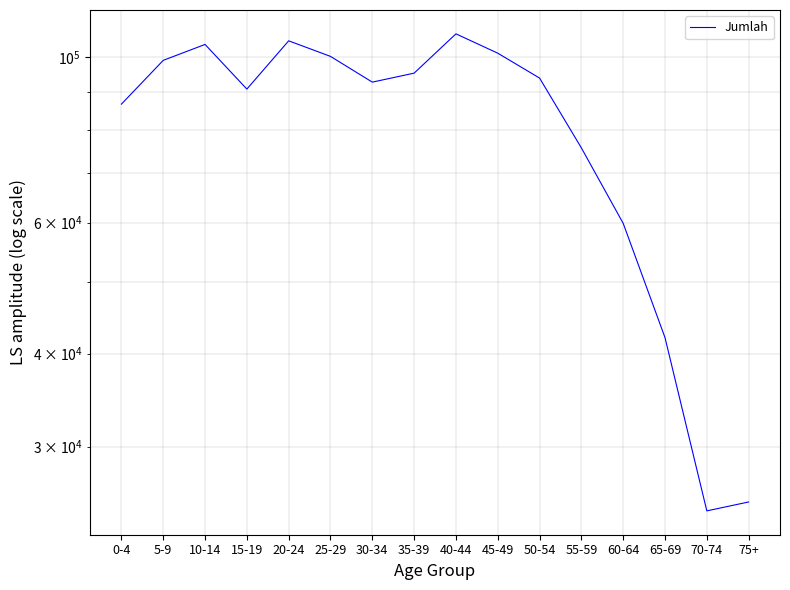

Rank the categories by value from highest to lowest.

40-44, 20-24, 10-14, 45-49, 25-29, 5-9, 35-39, 50-54, 30-34, 15-19, 0-4, 55-59, 60-64, 65-69, 75+, 70-74